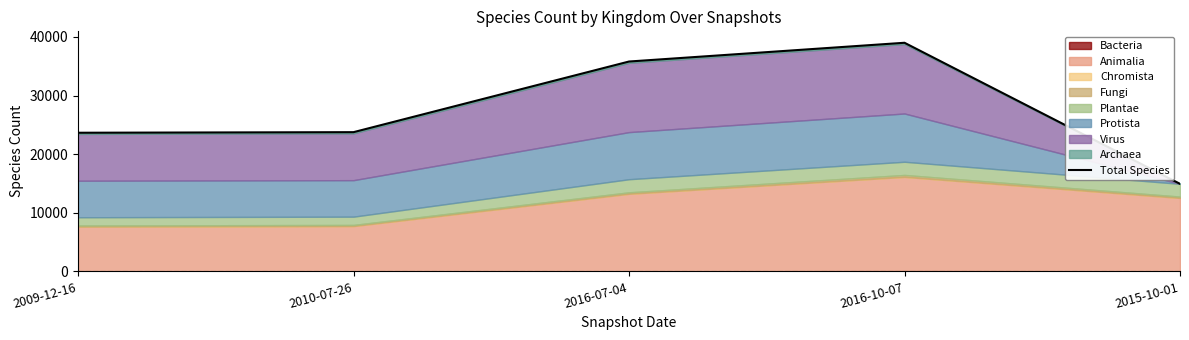

Rank the categories by value from highest to lowest.

2016-10-07, 2016-07-04, 2010-07-26, 2009-12-16, 2015-10-01